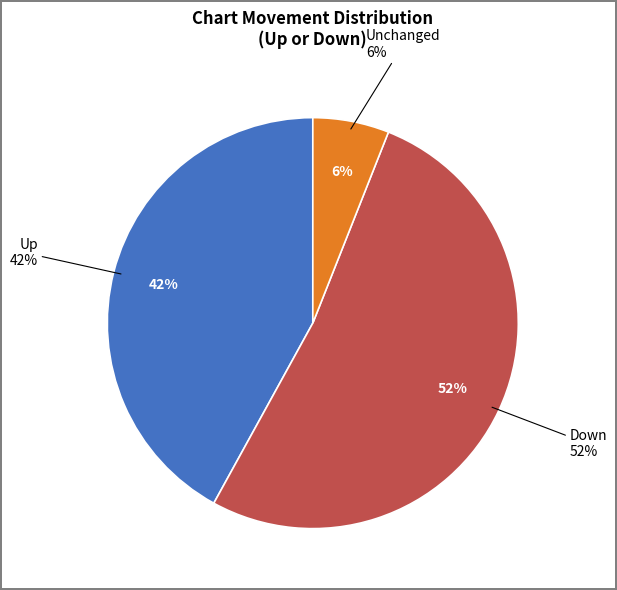

Approximately how many times larger is the value at down compared to -?

8.7